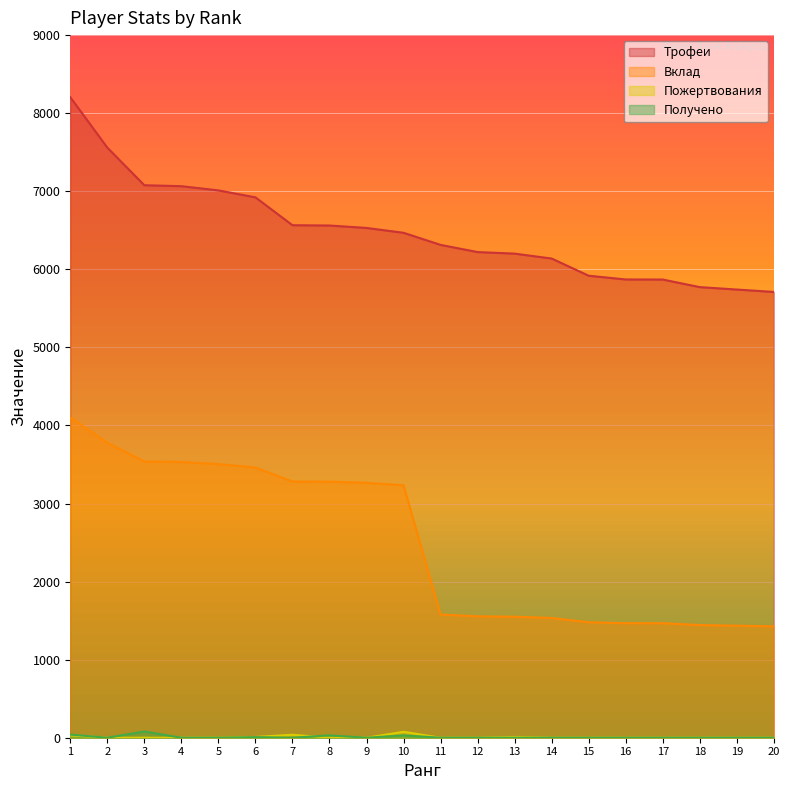

How many distinct data groups are displayed?

4